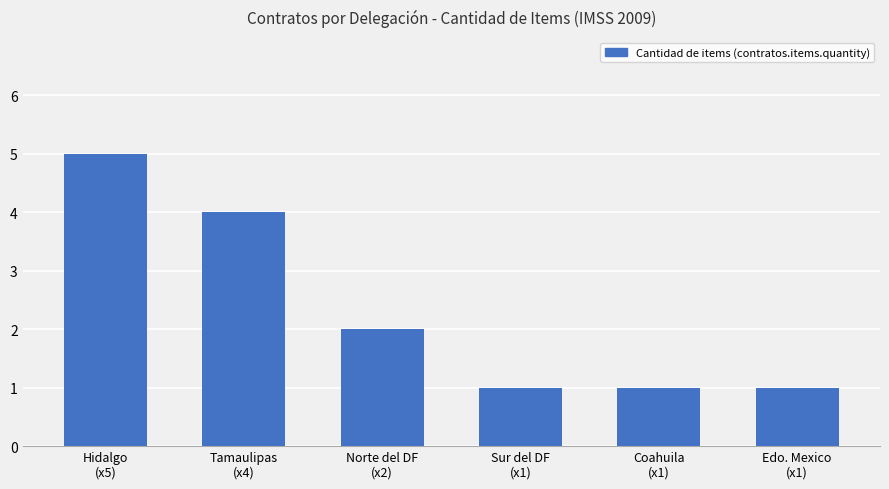

What is the value of the 6th bar from the left?

1